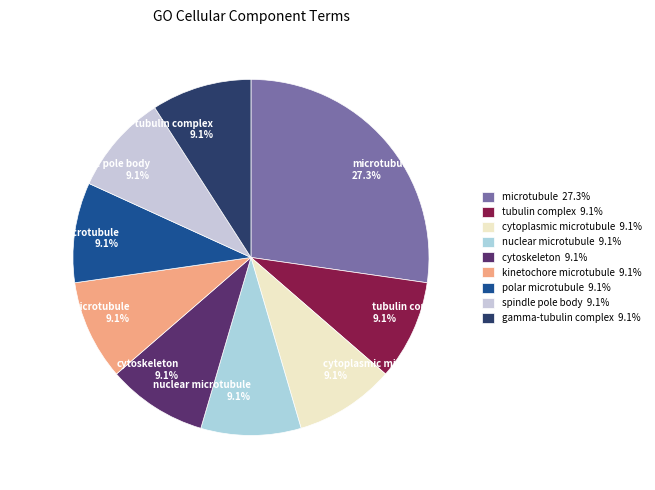

Combined, what portion of the pie is cytoplasmic microtubule and microtubule?

36.4%